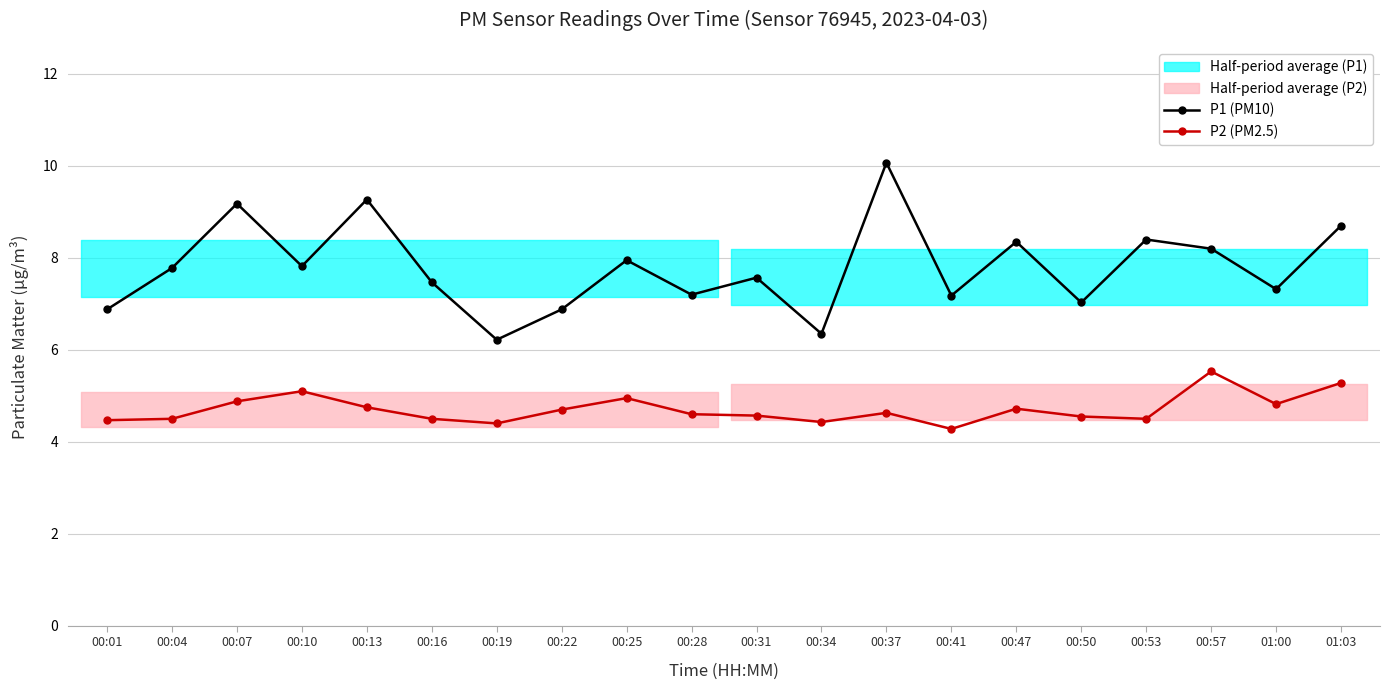

Is it true that P2 (PM2.5) equals 4.4 at 00:34?

True